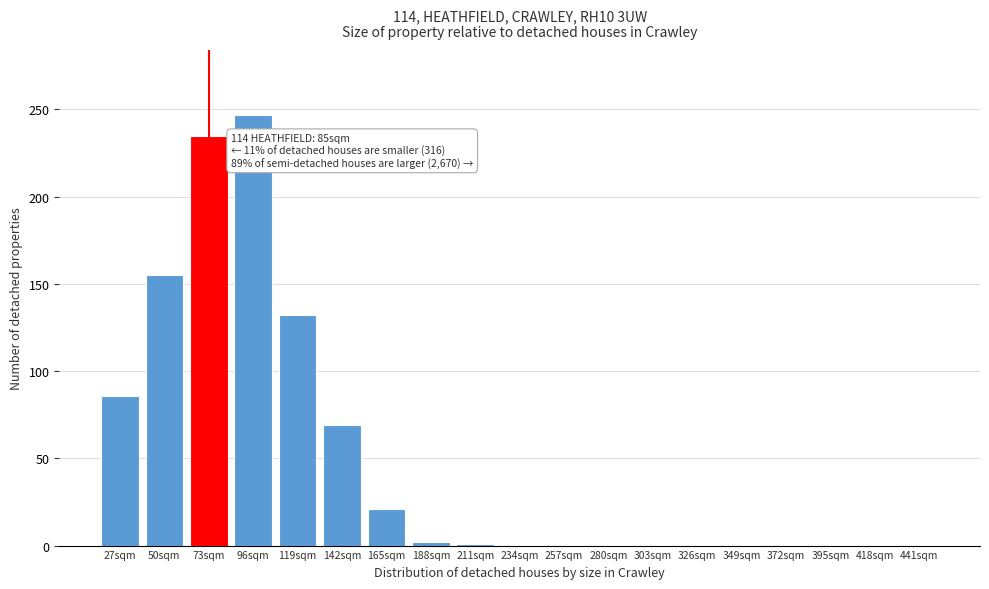

What is the sum of all values?

948